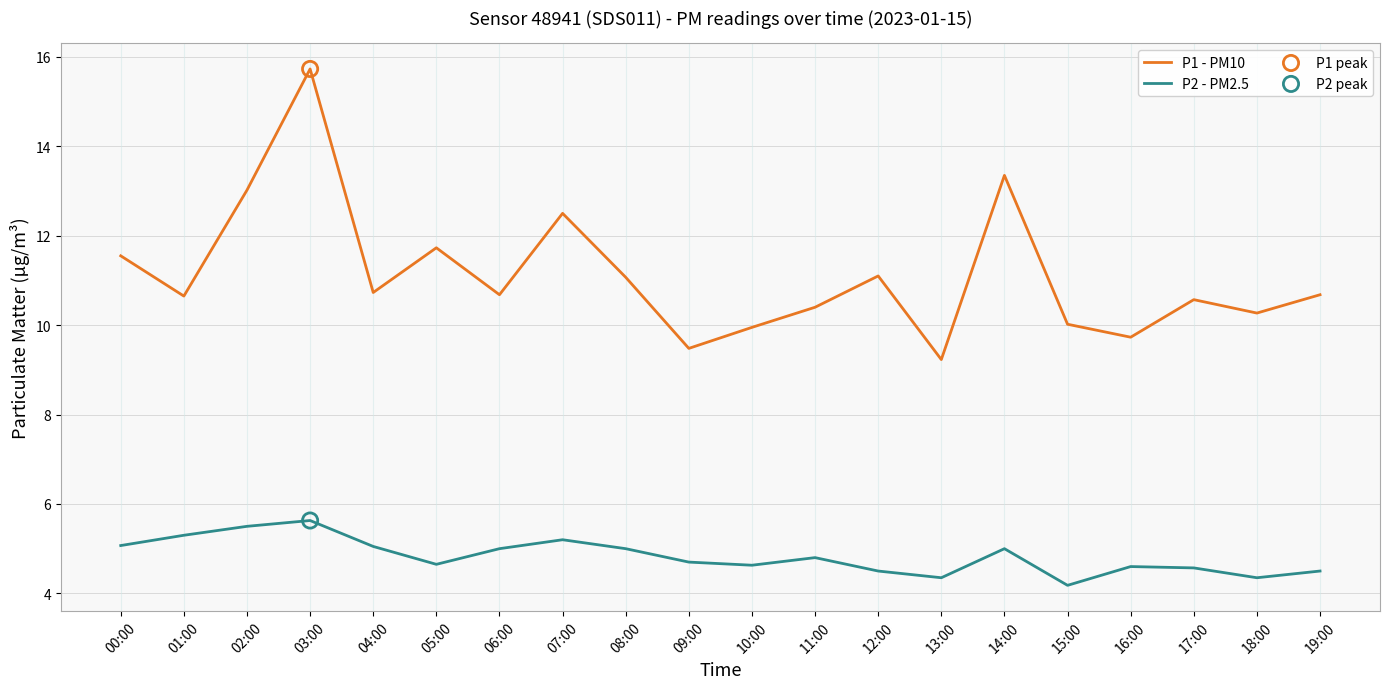

Which series changed the most between 00:00 and 13:00?

P1 - PM10